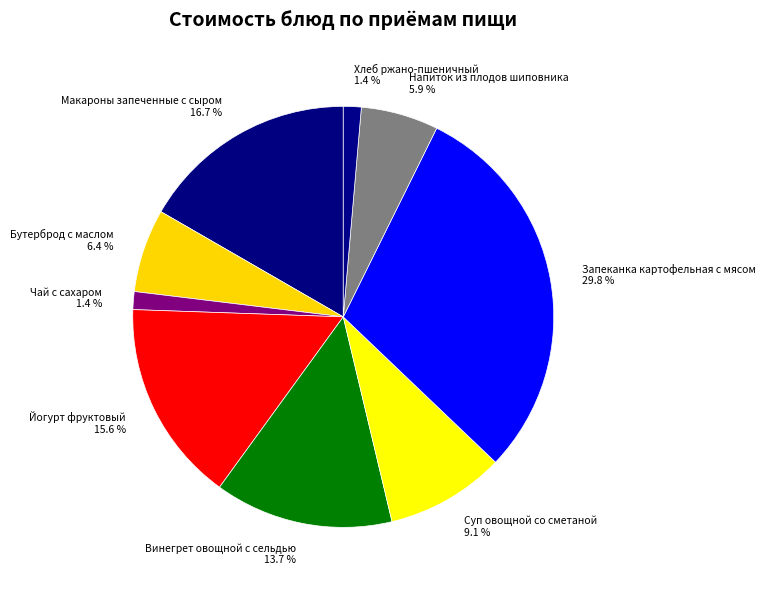

How many slices are in this pie chart?

9